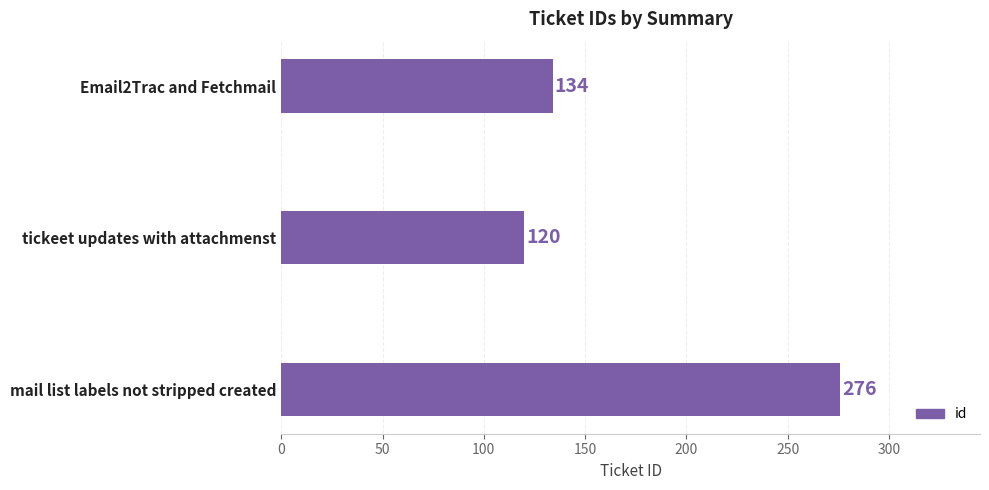

At which category does the chart reach its peak across all series?

mail list labels not stripped created